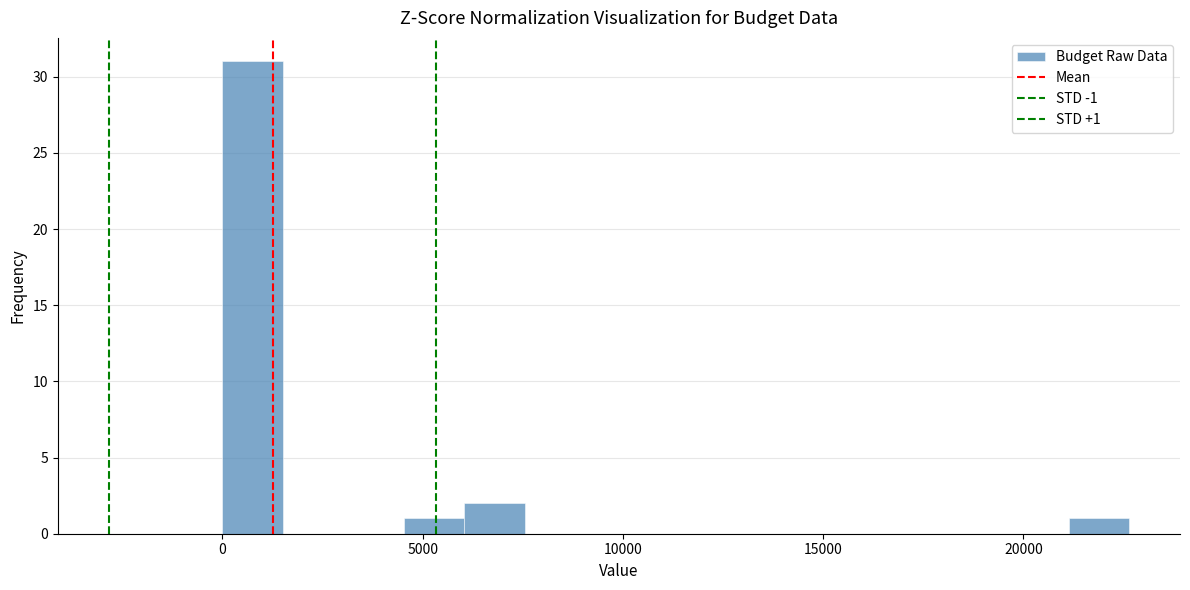

Around what value on the x-axis is the tallest bar? Give the approximate position of its centre, as read against the axis.

1000